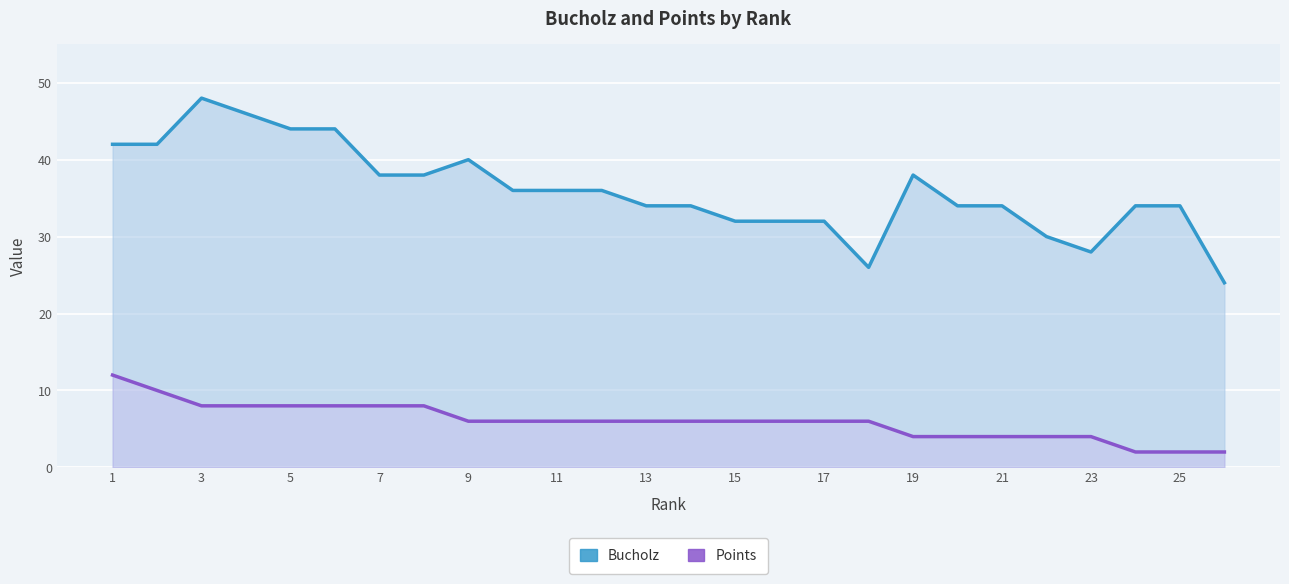

What is the maximum value for Points?

12